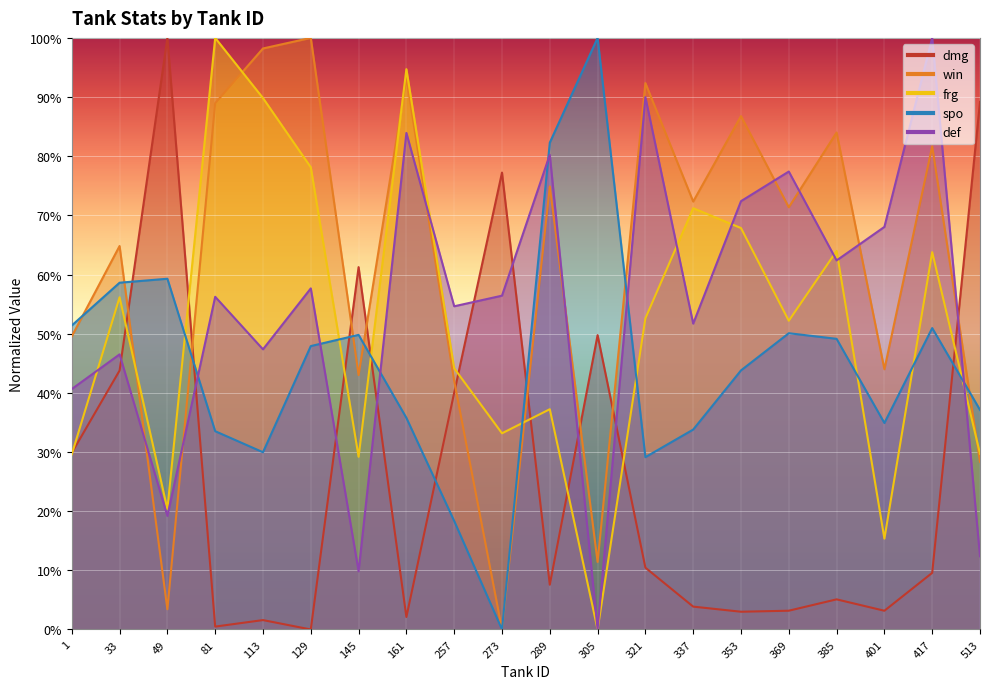

Which series ends up on top after the final intersection of frg and win?

frg